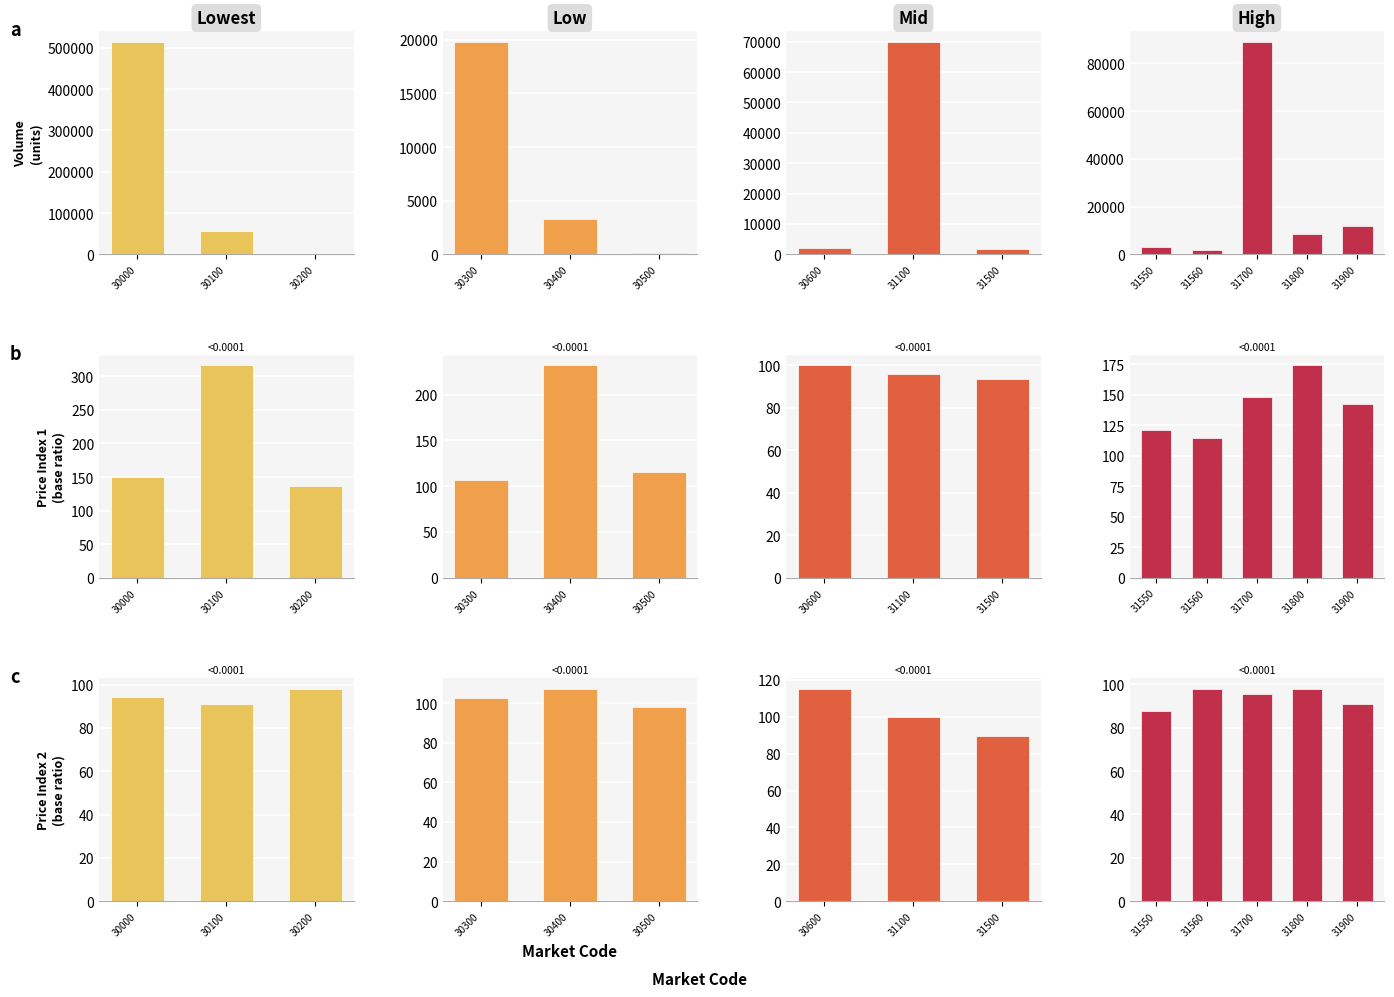

The value of ss (price) at 30100 is 10334. True or false?

False